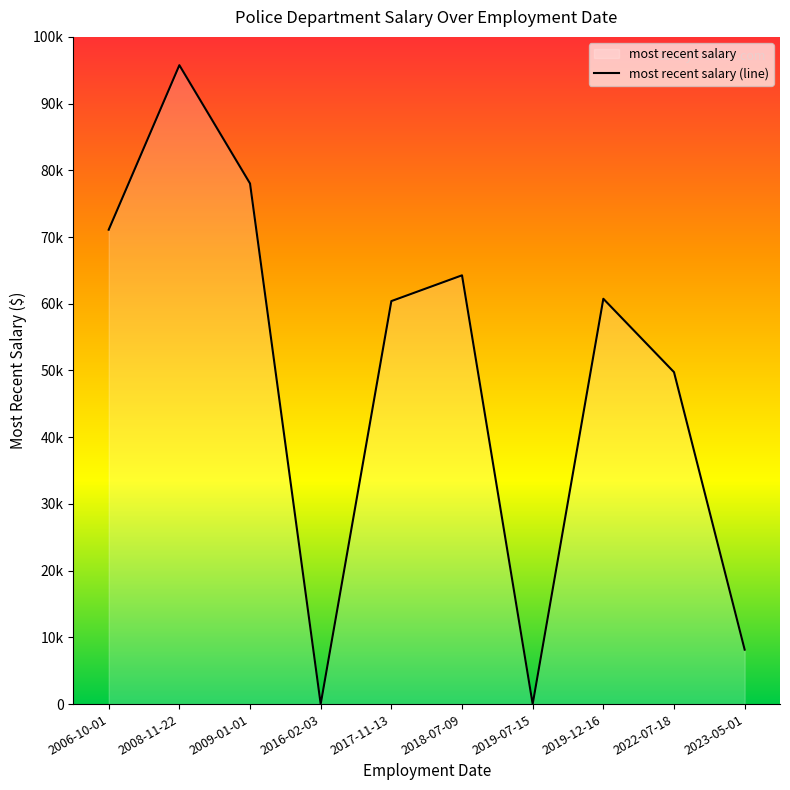

At which label is the value closest to 47879?

2022-07-18